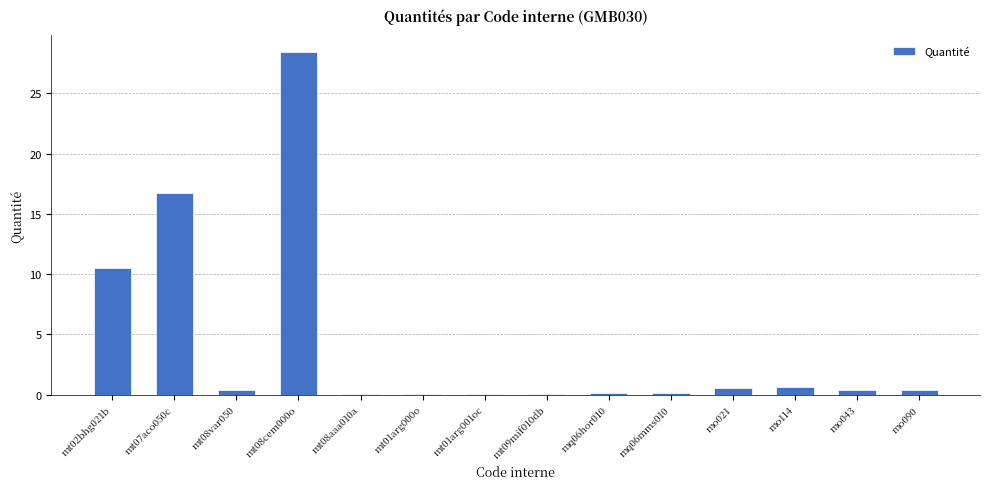

True or false: the data shows 0.4 at mo090.

True